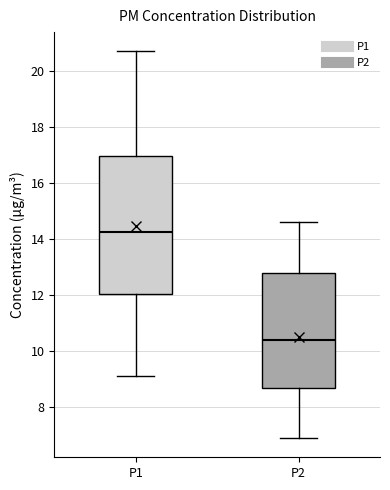

Reading left to right, transcribe this box plot: for each box, give where its median line is, the range the box spans, and where its two whiskers end, as read against the y-axis. The values are not printed on the chart, so give them approximately, as read against the axis.

P1: median 14.2, box 12.0 to 17.0, whiskers 9.2 to 20.8
P2: median 10.4, box 8.6 to 12.8, whiskers 7.0 to 14.6